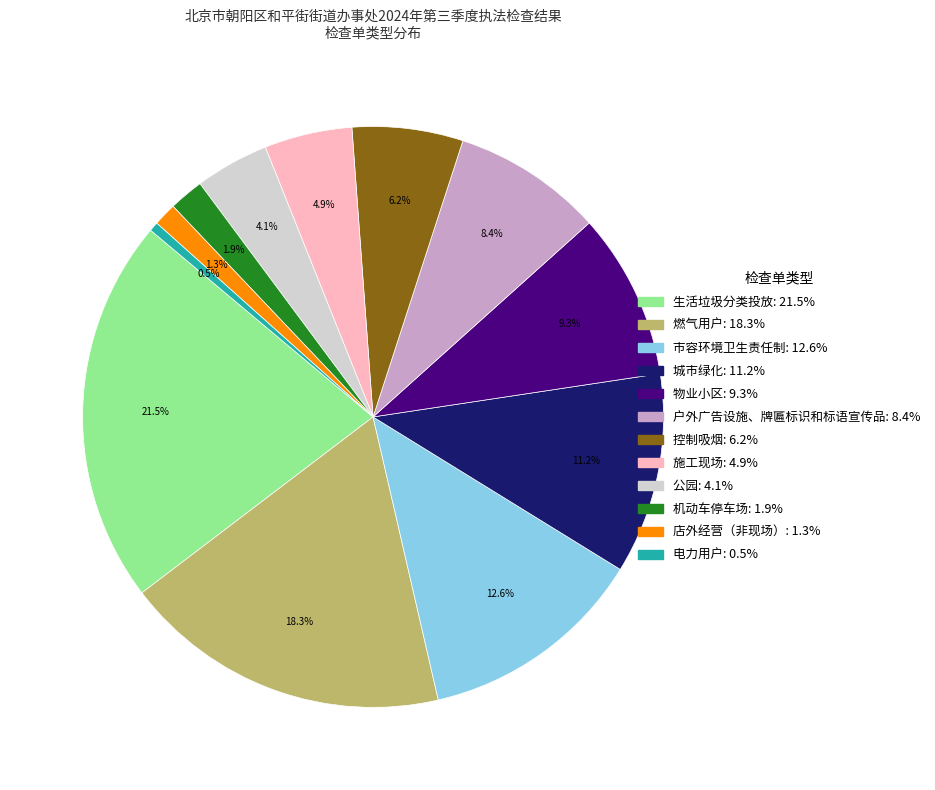

What is the largest slice in the pie chart?

生活垃圾分类投放